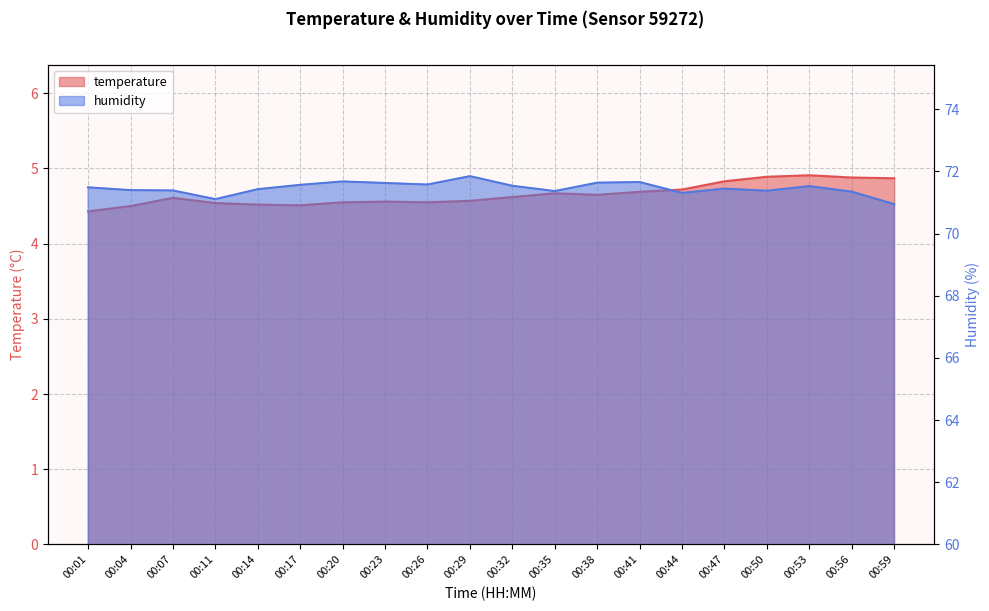

Between 00:29 and 00:44, which series saw the biggest shift?

humidity